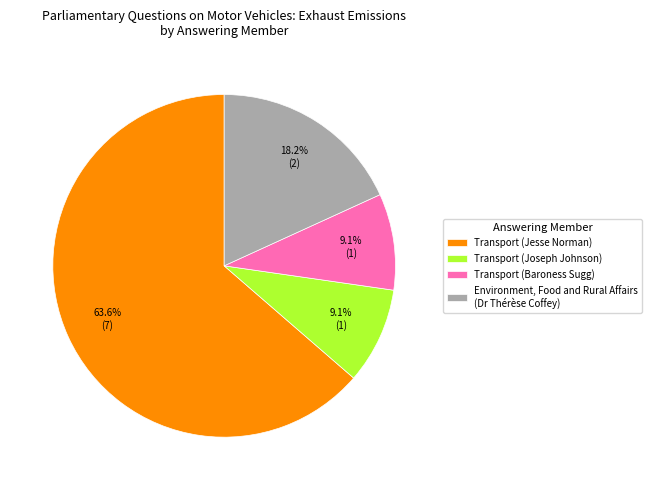

Approximately how many times larger is the value at Transport (Jesse Norman) compared to Environment, Food and Rural Affairs (Dr Thérèse Coffey)?

3.5